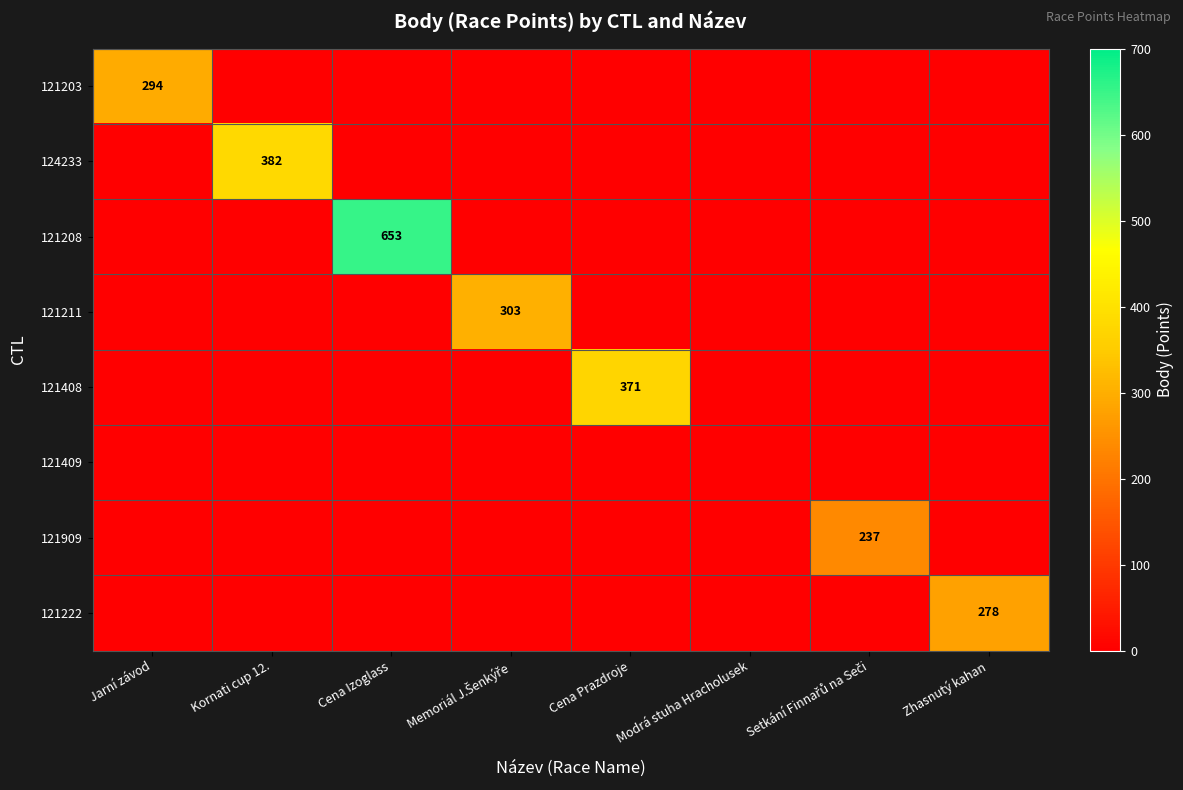

The 121222 series shows 474 at Zhasnutý kahan. True or false?

False